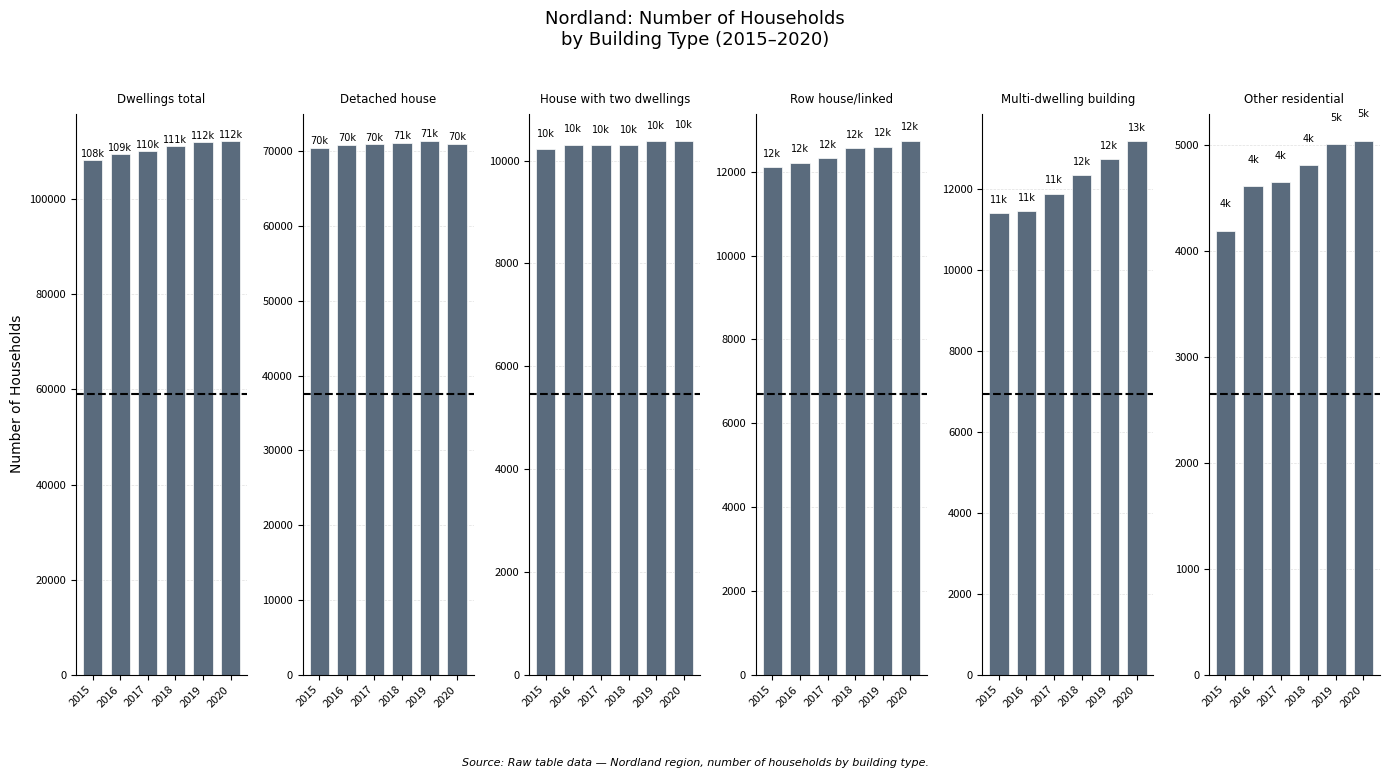

Between 2015 and 2016, which series saw the biggest shift?

Dwellings total